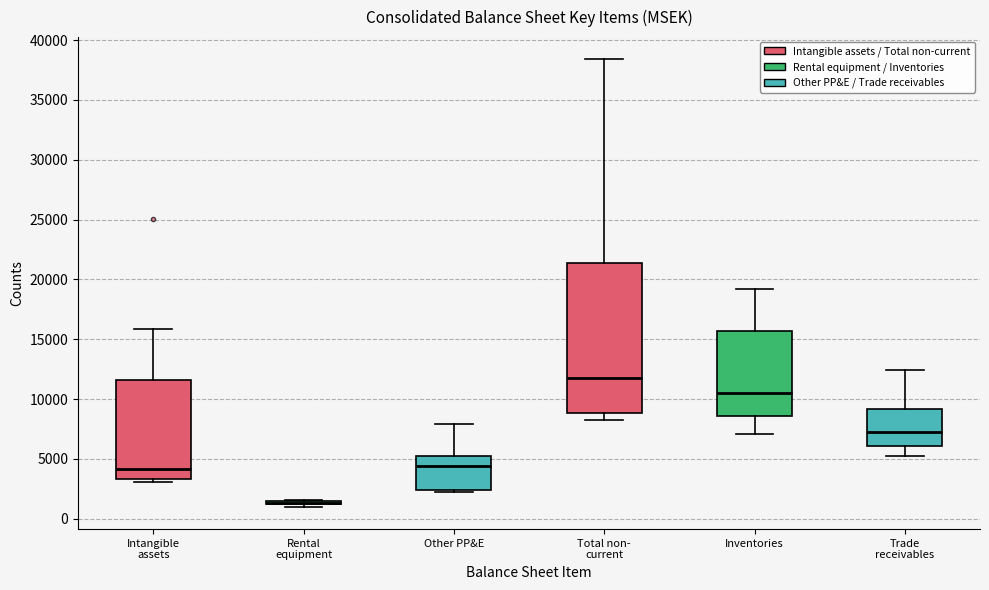

Reading left to right, transcribe this box plot: for each box, give where its median line is, the range the box spans, and where its two whiskers end, as read against the y-axis. The values are not printed on the chart, so give them approximately, as read against the axis.

Intangible assets: median 4000, box 3500 to 11500, whiskers 3000 to 16000
Rental equipment: box collapsed to a line at 1500, whiskers 1000 to 1500
Other PP&E: median 4500, box 2500 to 5000, whiskers 2500 to 8000
Total non- current: median 11500, box 9000 to 21500, whiskers 8000 to 38500
Inventories: median 10500, box 8500 to 15500, whiskers 7000 to 19000
Trade receivables: median 7000, box 6000 to 9000, whiskers 5000 to 12500